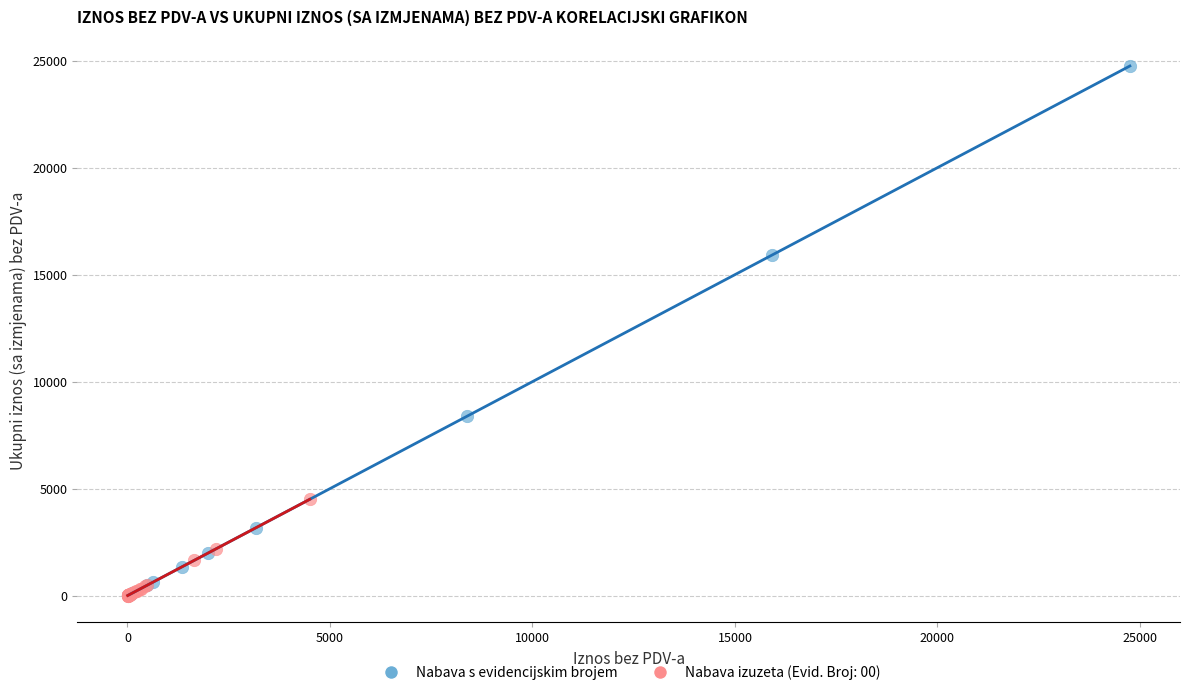

Which series has the widest spread of Y values?

Nabava s evidencijskim brojem